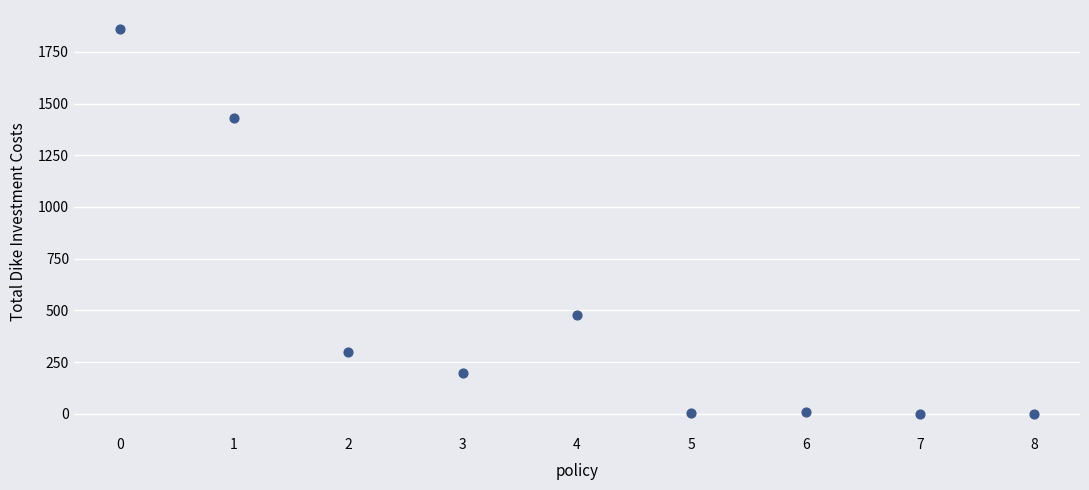

What Y value in the scatter plot is closest to 929?

479.6